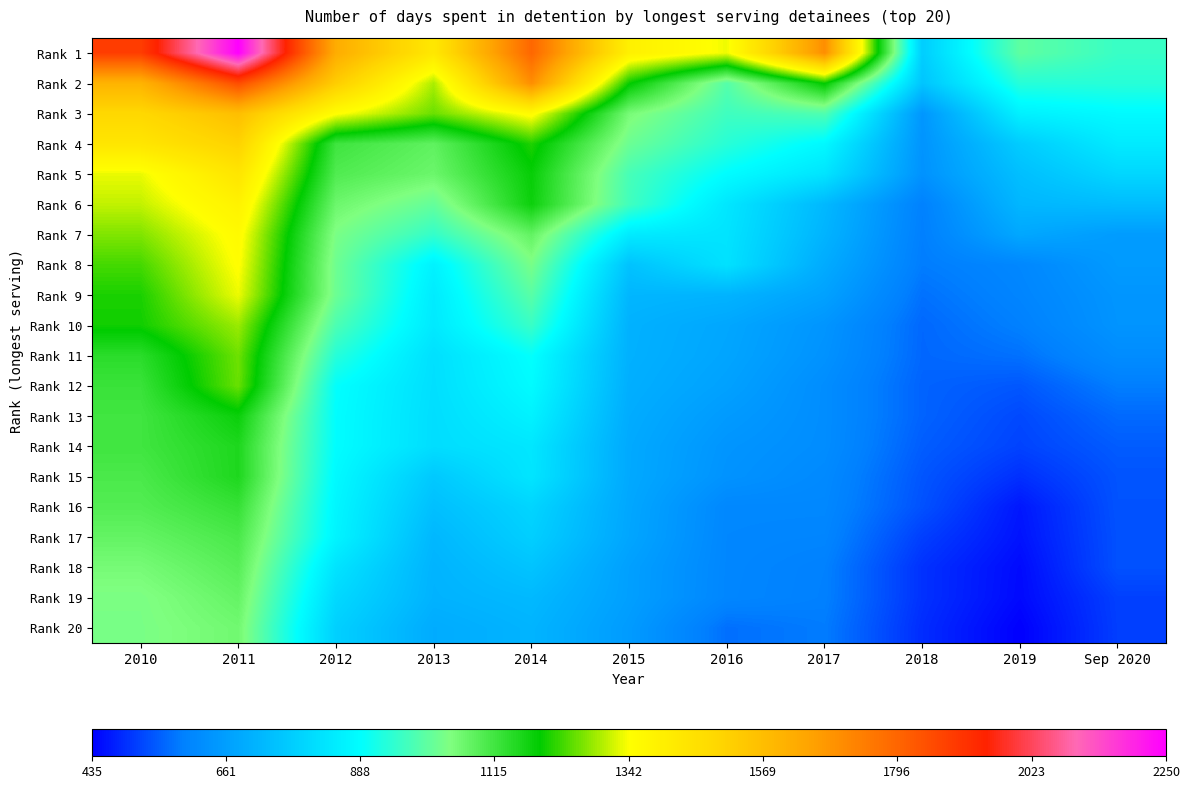

At how many categories does at least one series exceed 2141?

1